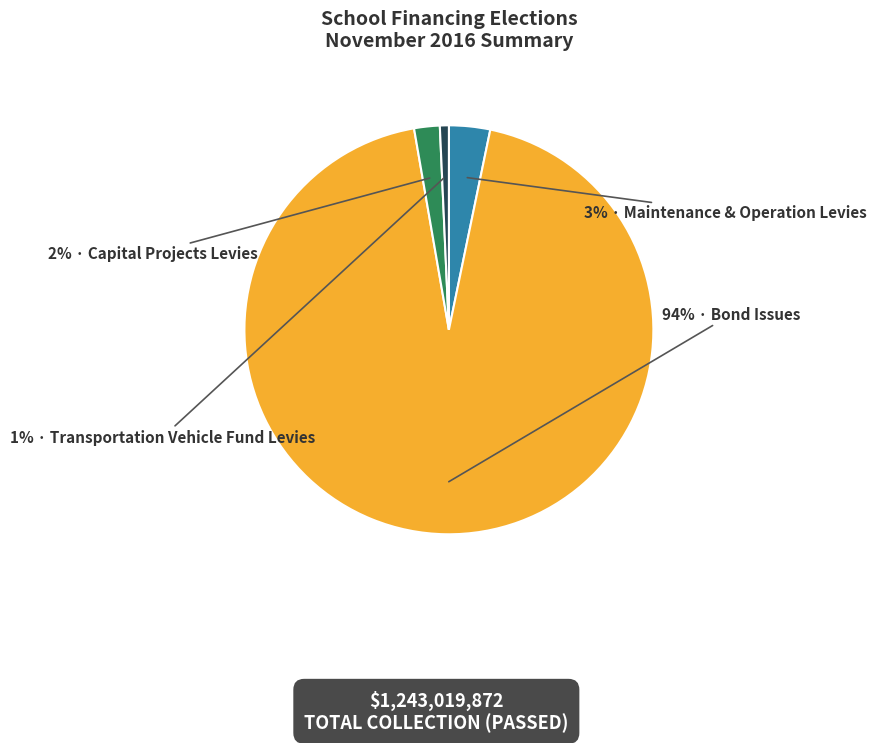

To the nearest percent, what is the difference between the largest and smallest slice percentages?

93%